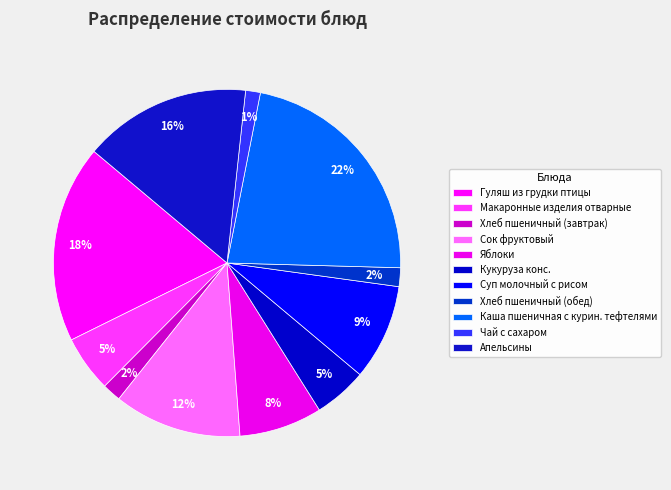

Which category has the biggest portion of the pie?

Каша пшеничная с курин. тефтелями